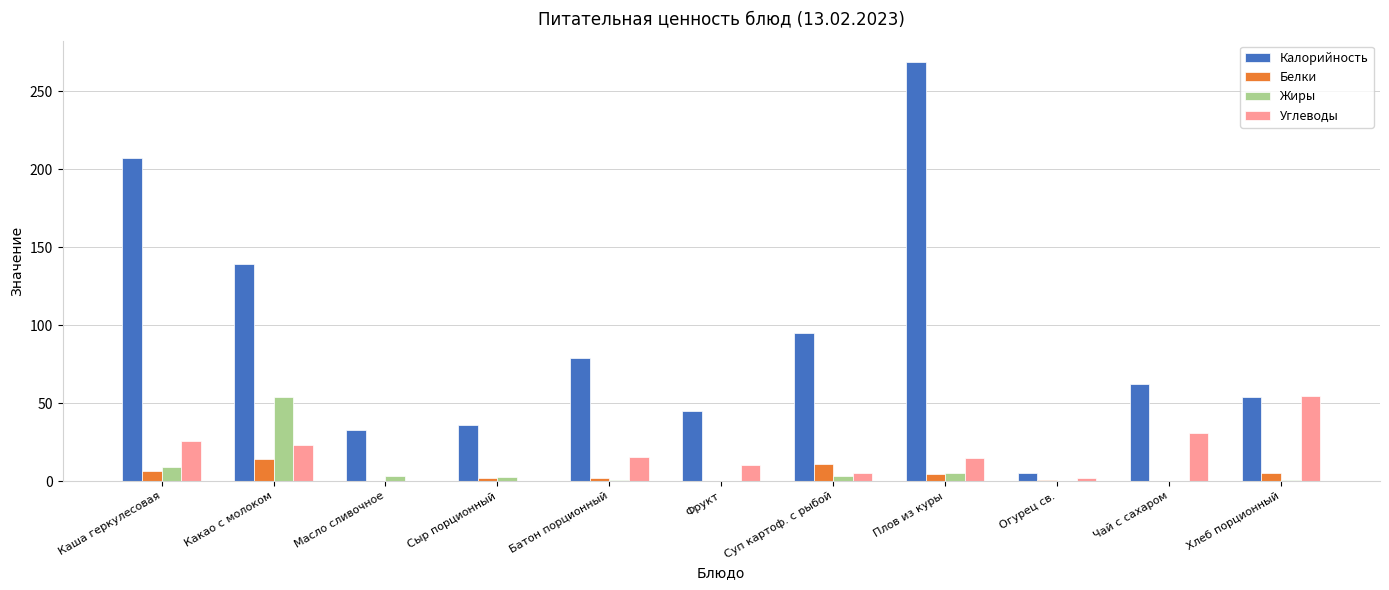

The value of Жиры at Сыр порционный is 3.0. True or false?

True